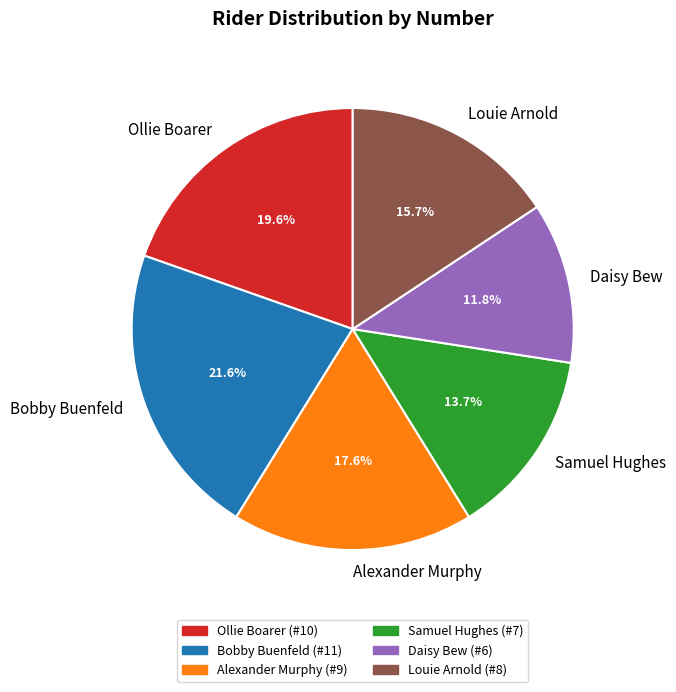

To the nearest percent, what is the average slice percentage?

17%